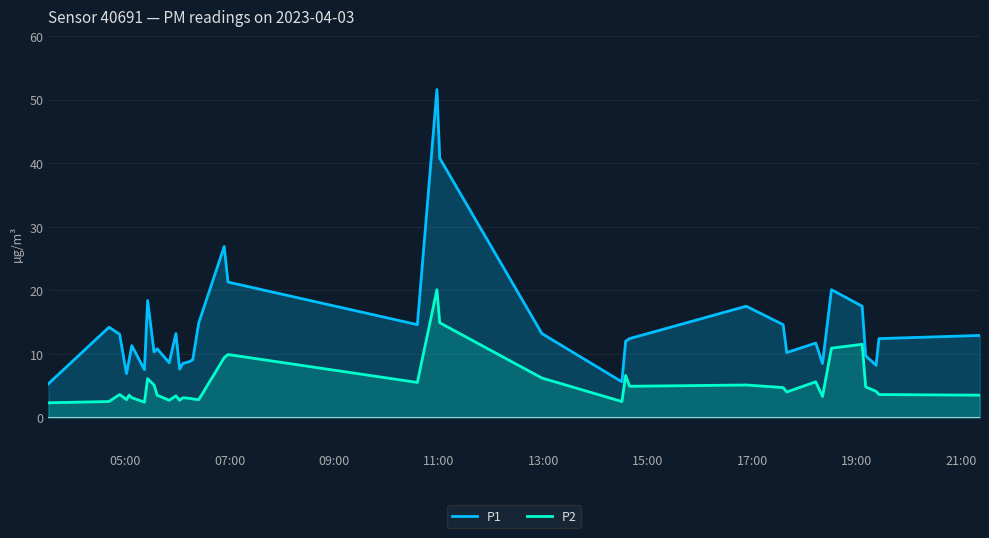

What is the value of the P2 point at the 6th from the left?

3.1